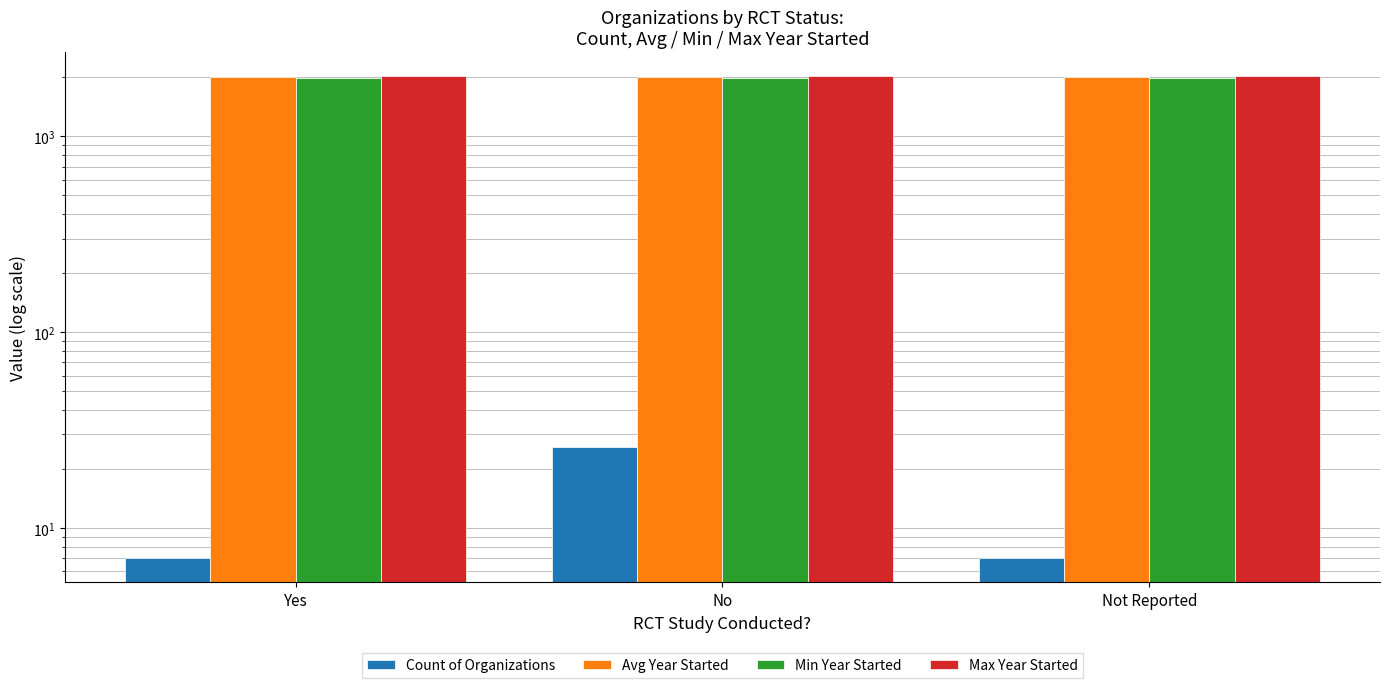

Rank the series at No from lowest to highest value.

Count of Organizations, Min Year Started, Avg Year Started, Max Year Started